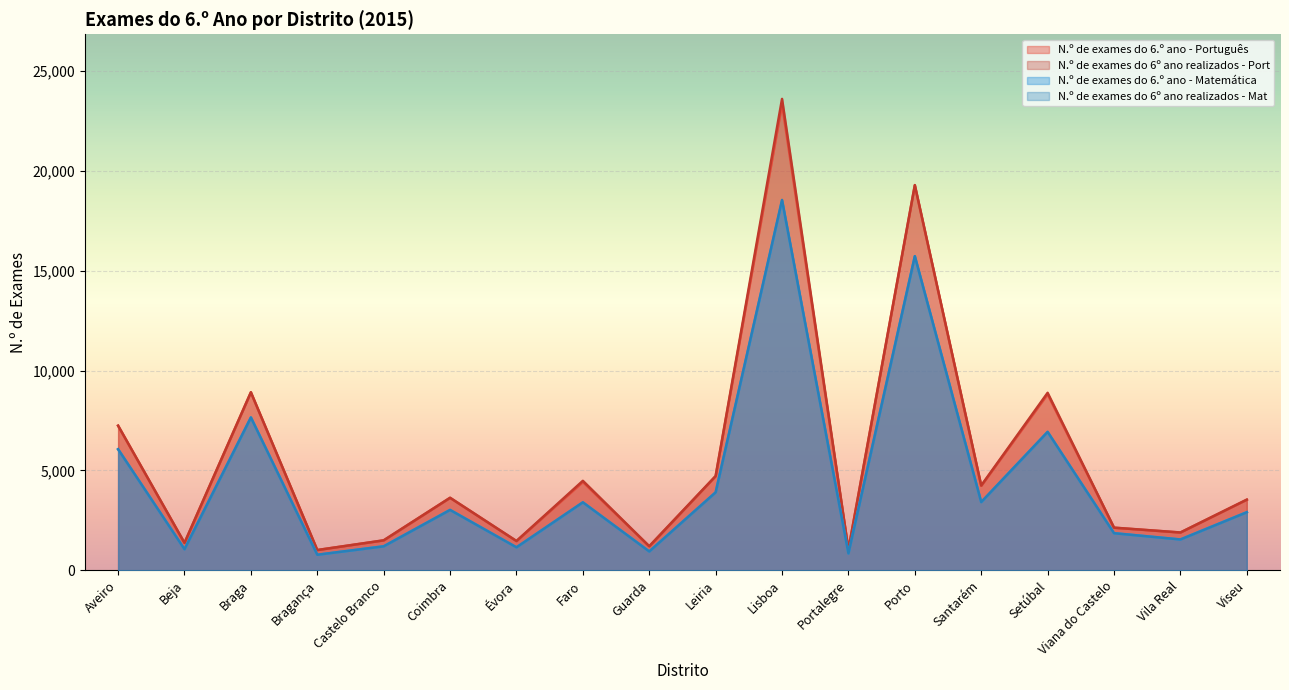

What is the spread (max minus min) of values at Vila Real?

350